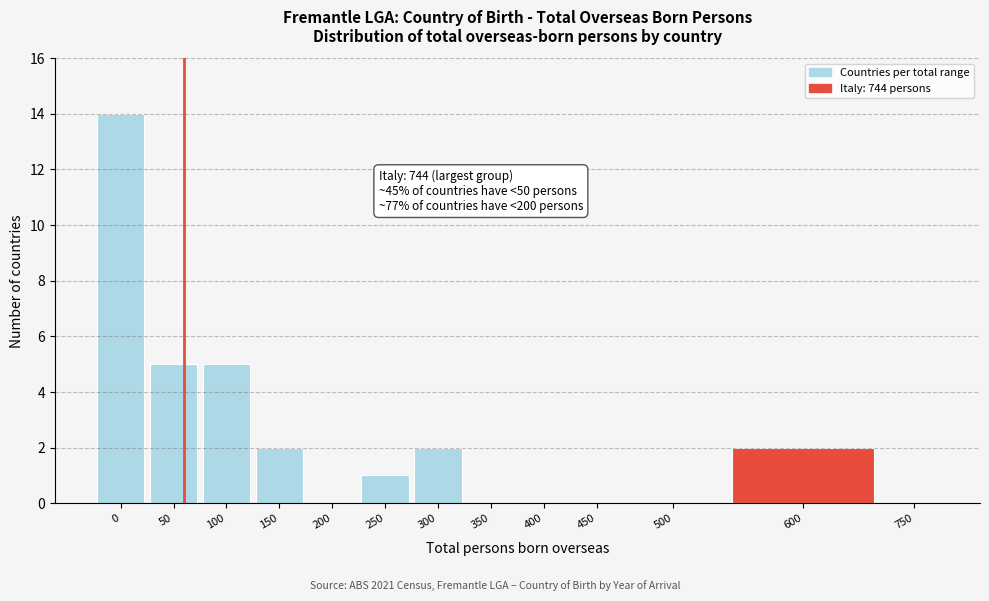

Reading right to left, what are all the values shown in this chart?

750=0	600=2	500=0	450=0	400=0	350=0	300=2	250=1	200=0	150=2	100=5	50=5	0=14